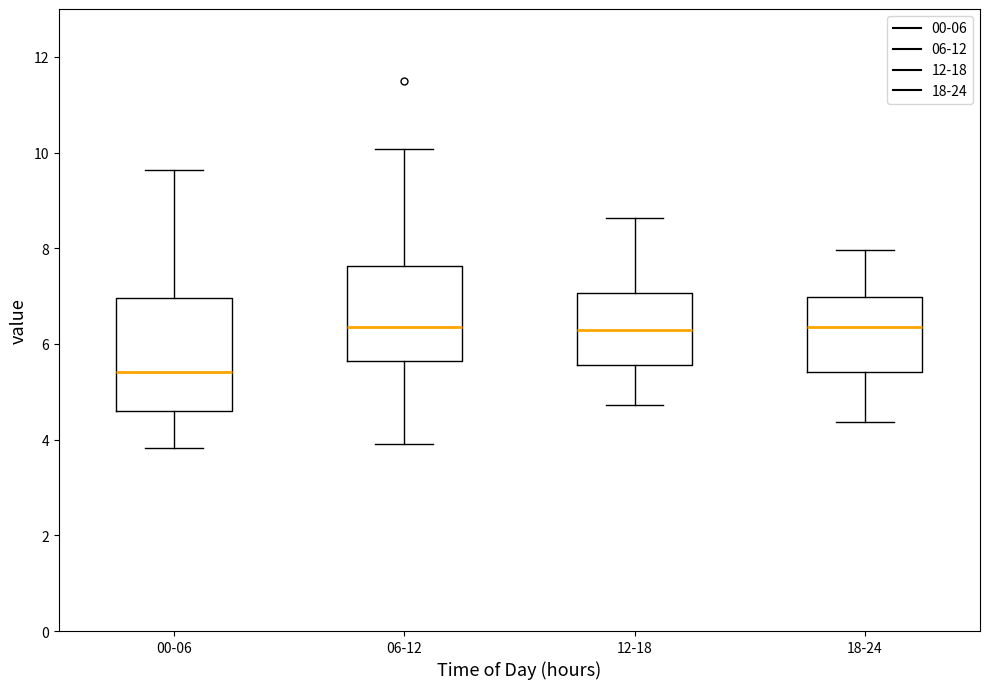

Which box is the tallest, from its lower edge to its upper edge?

00-06